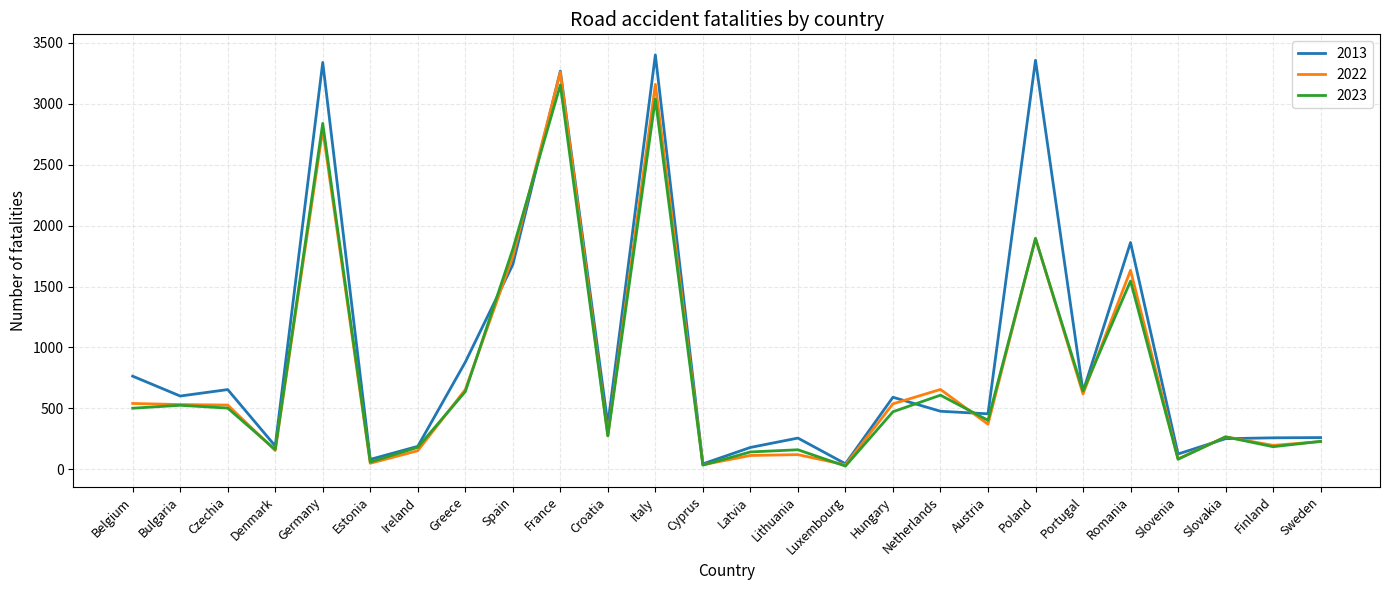

Which series has the largest range (max minus min)?

2013